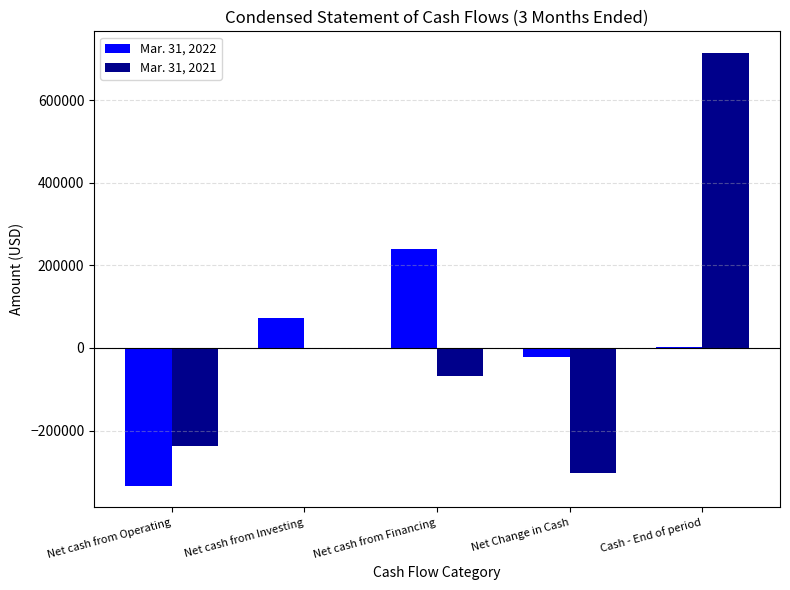

True or false: Mar. 31, 2022 has a value of 3068 at Cash - End of period.

True